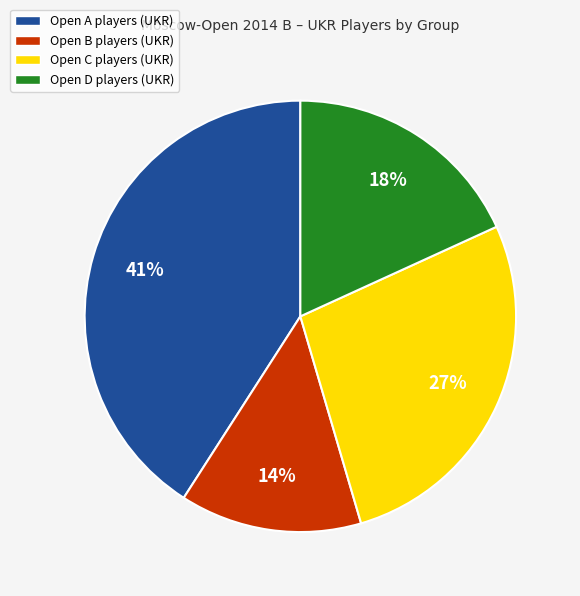

Is it true that Open C is 39% of the pie?

False